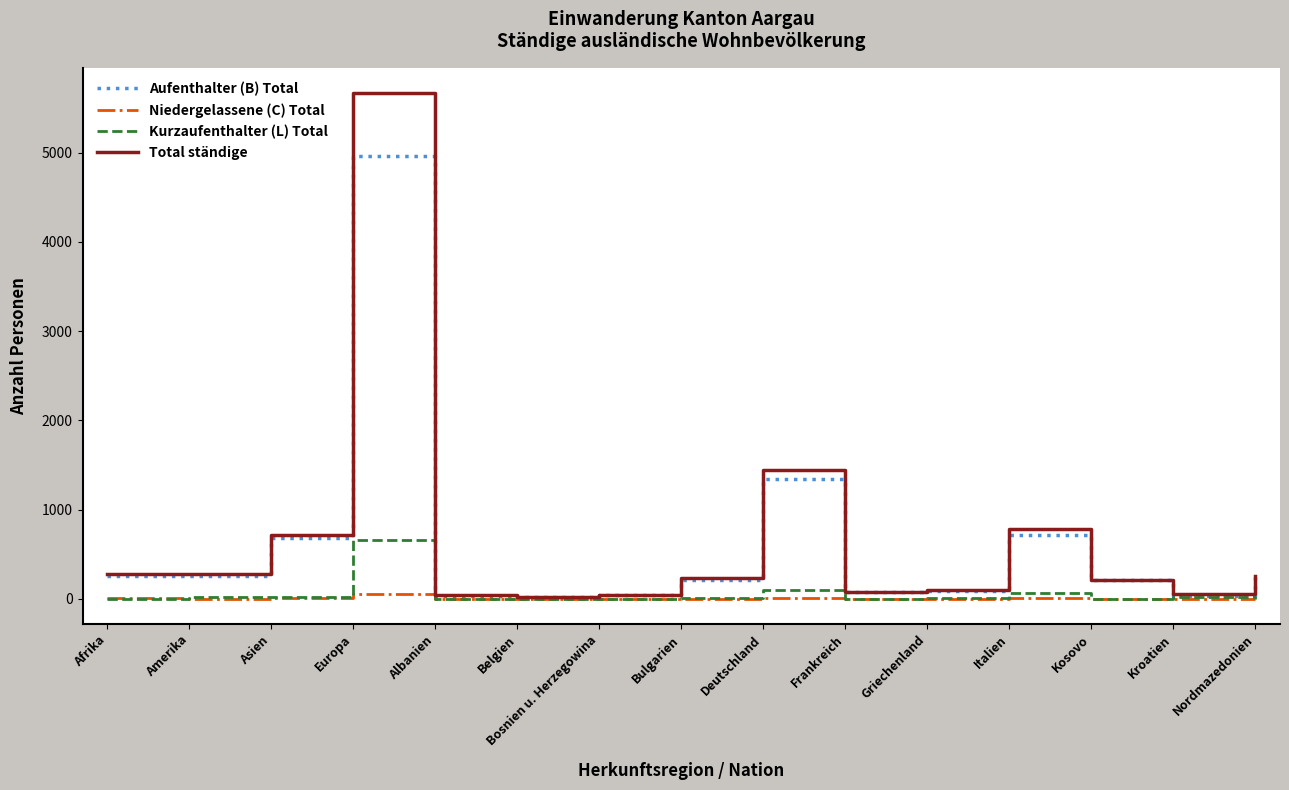

Is the value of Niedergelassene (C) Total at Kroatien greater than the value of Aufenthalter (B) Total at Amerika?

No